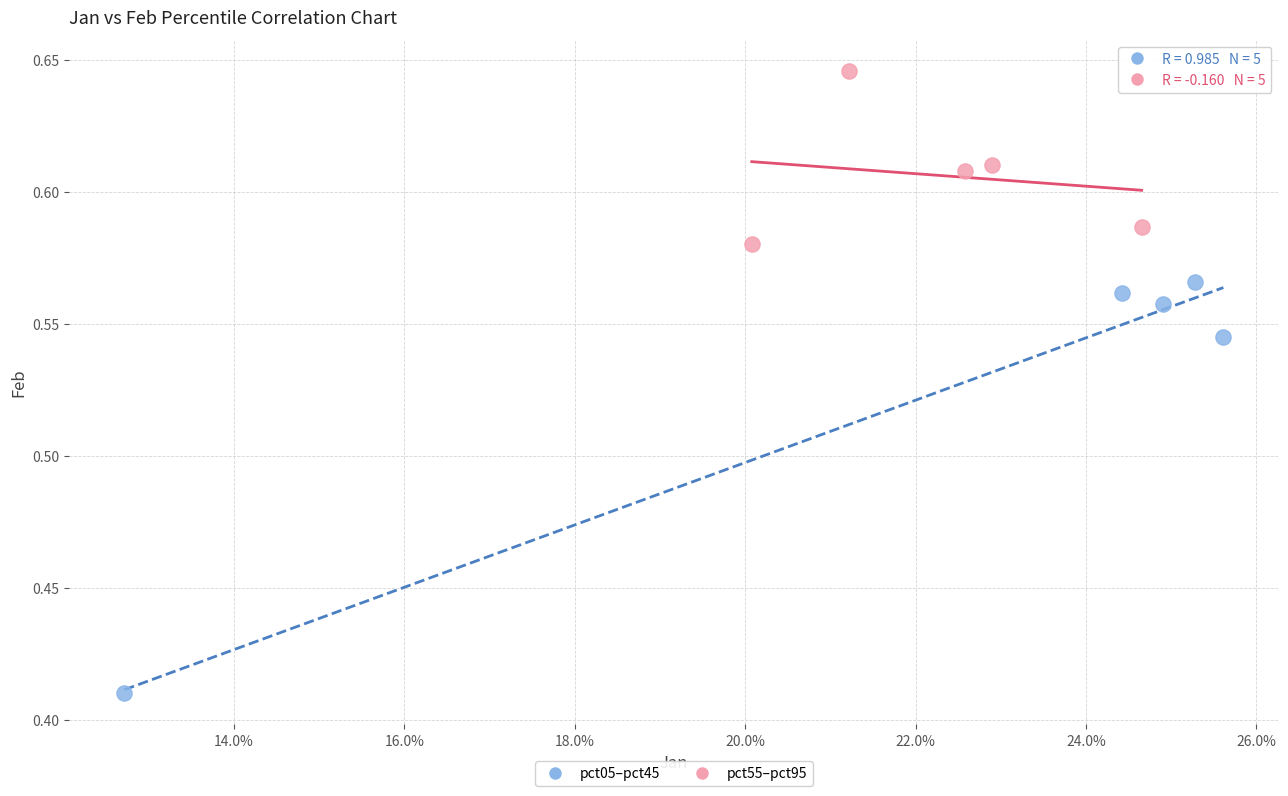

Which series has the largest Y range (max minus min)?

pct05–pct45